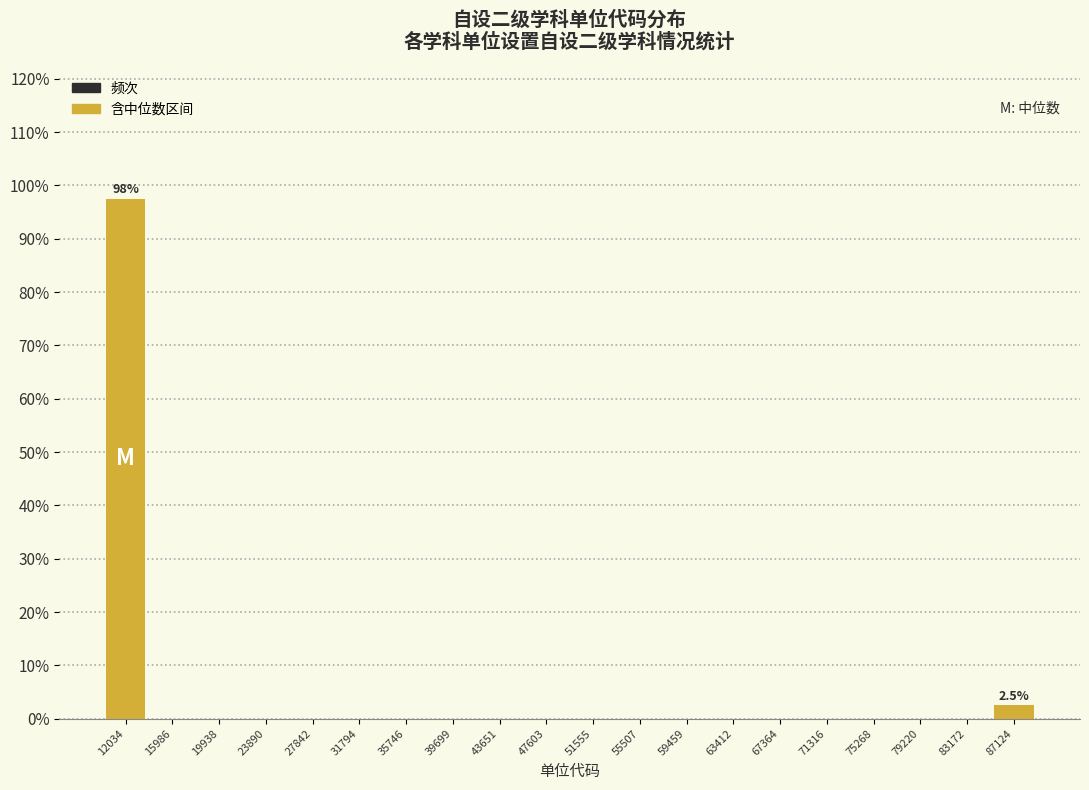

Which range on the x-axis has the tallest bar?

10000 to 14000